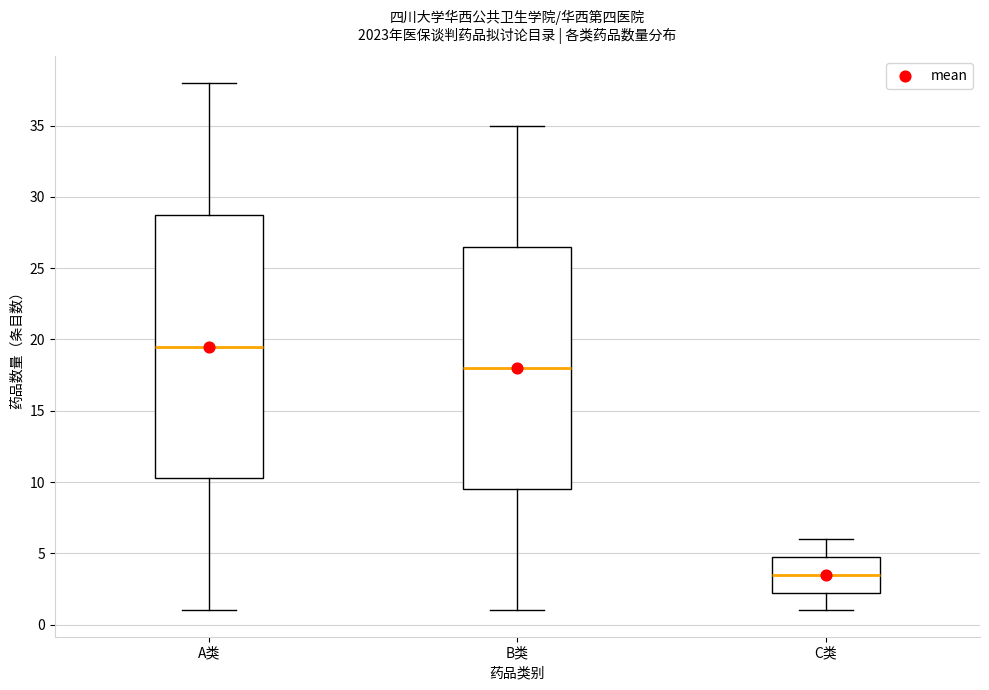

Where does the lower whisker of the box for A类 end on the y-axis? The values are not printed on the chart, so give them approximately, as read against the axis.

1.0